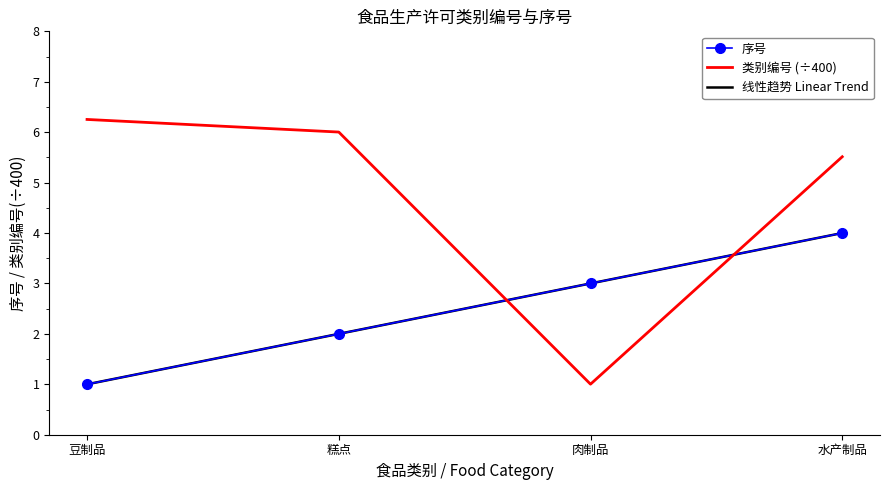

What is the difference between the second highest and second lowest values in the 类别编号 series?

0.5